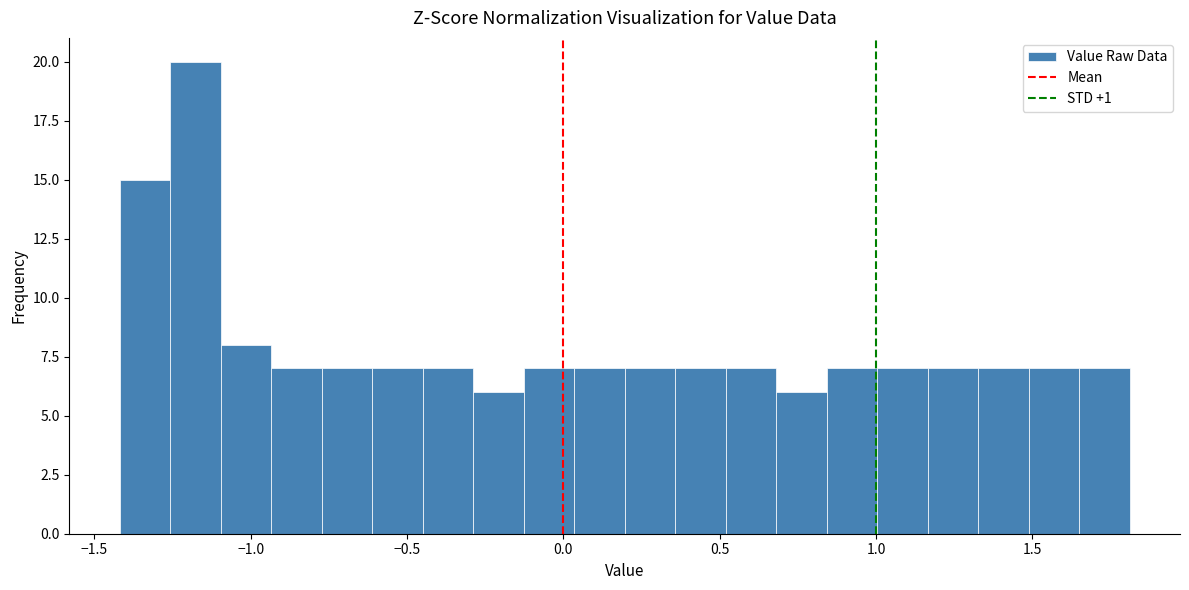

Around what value on the x-axis is the tallest bar? Give the approximate position of its centre, as read against the axis.

-1.20